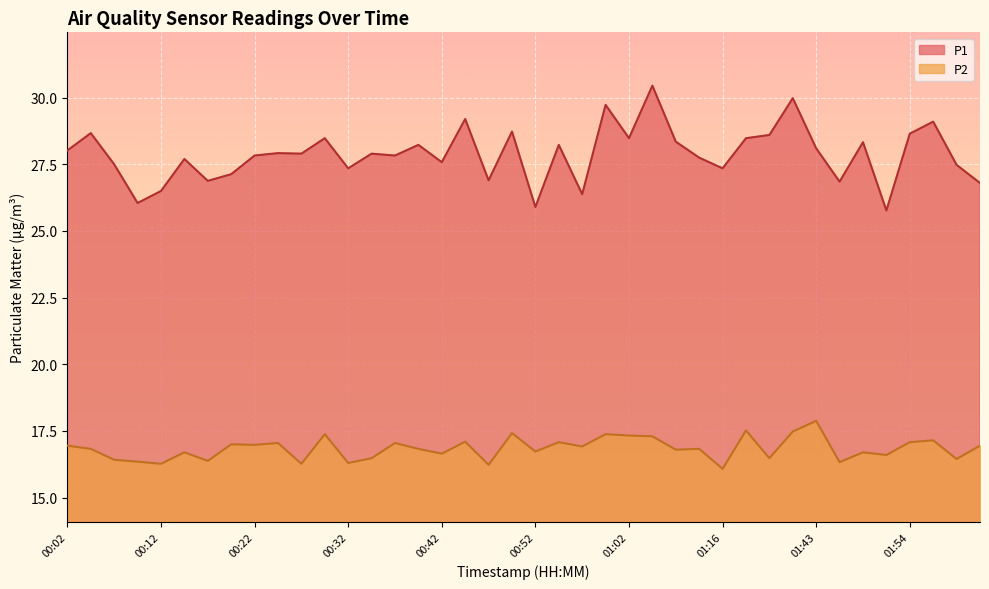

Reading left to right, list all the values displayed in this chart.

P1: 00:02=28.0	00:04=28.7	00:07=27.5	00:09=26.1	00:12=26.5	00:14=27.7	00:17=26.9	00:19=27.1	00:22=27.8	00:24=27.9	00:27=27.9	00:29=28.5	00:32=27.4	00:34=27.9	00:37=27.8	00:39=28.2	00:42=27.6	00:45=29.2	00:47=26.9	00:50=28.7	00:52=25.9	00:55=28.2	00:57=26.4	01:00=29.7	01:02=28.5	01:05=30.4	01:07=28.4	01:10=27.8	01:16=27.4	01:21=28.5	01:35=28.6	01:38=30.0	01:43=28.1	01:46=26.9	01:49=28.3	01:51=25.8	01:54=28.6	01:57=29.1	01:59=27.5	02:02=26.8
P2: 00:02=16.9	00:04=16.8	00:07=16.4	00:09=16.4	00:12=16.3	00:14=16.7	00:17=16.4	00:19=17.0	00:22=17.0	00:24=17.1	00:27=16.3	00:29=17.4	00:32=16.3	00:34=16.5	00:37=17.1	00:39=16.8	00:42=16.6	00:45=17.1	00:47=16.2	00:50=17.4	00:52=16.7	00:55=17.1	00:57=16.9	01:00=17.4	01:02=17.3	01:05=17.3	01:07=16.8	01:10=16.8	01:16=16.1	01:21=17.5	01:35=16.5	01:38=17.5	01:43=17.9	01:46=16.3	01:49=16.7	01:51=16.6	01:54=17.1	01:57=17.1	01:59=16.4	02:02=16.9